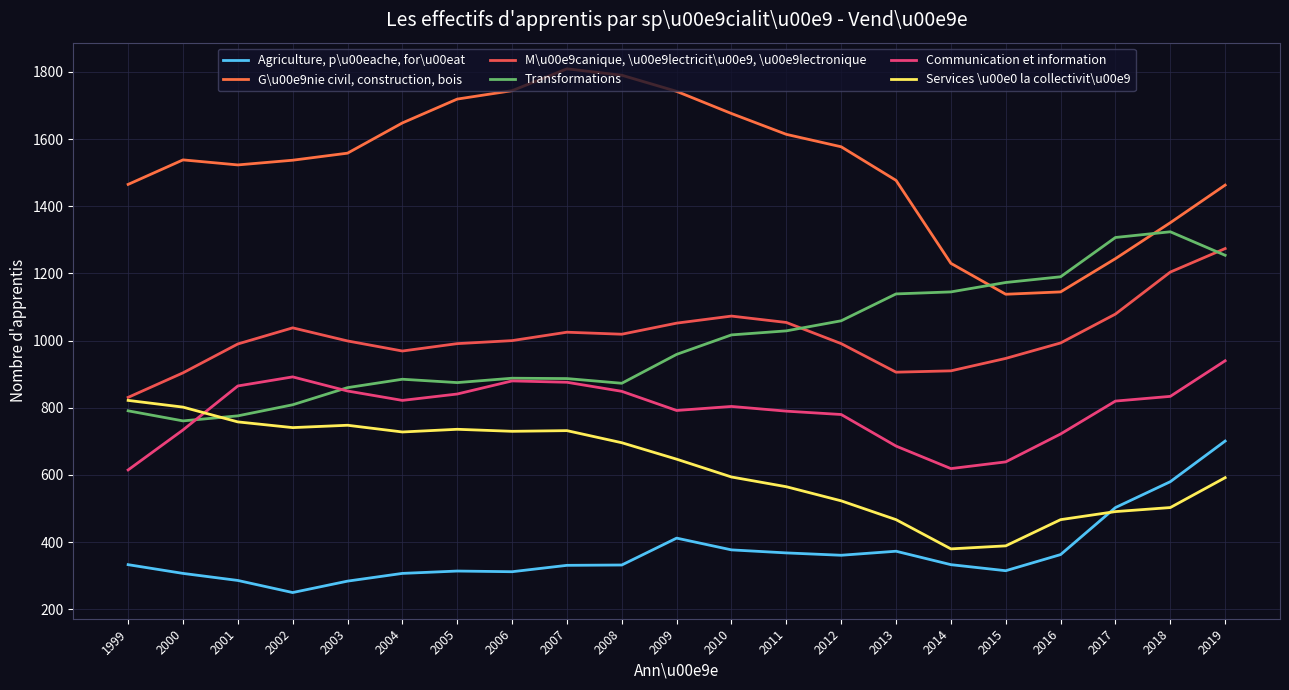

At which label does Transformations reach its minimum?

2000